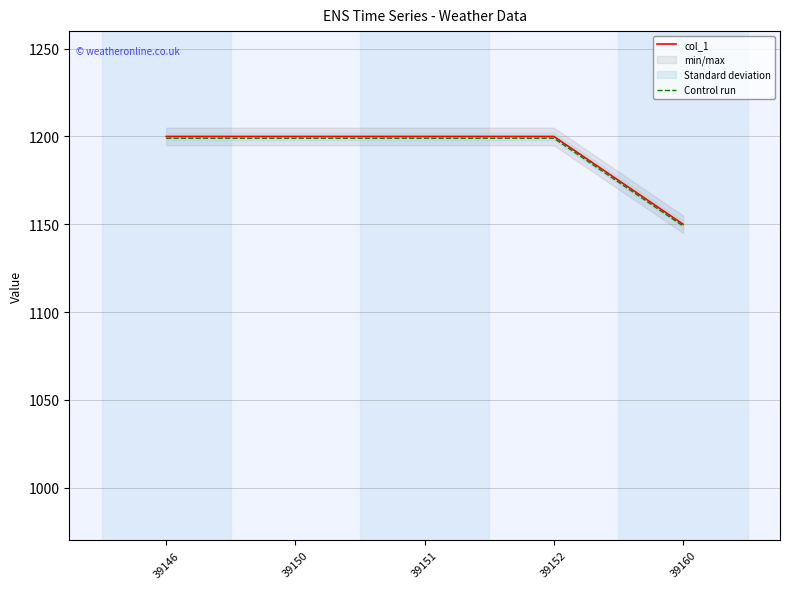

Between 39152 and 39160, which series saw the biggest shift?

col_1